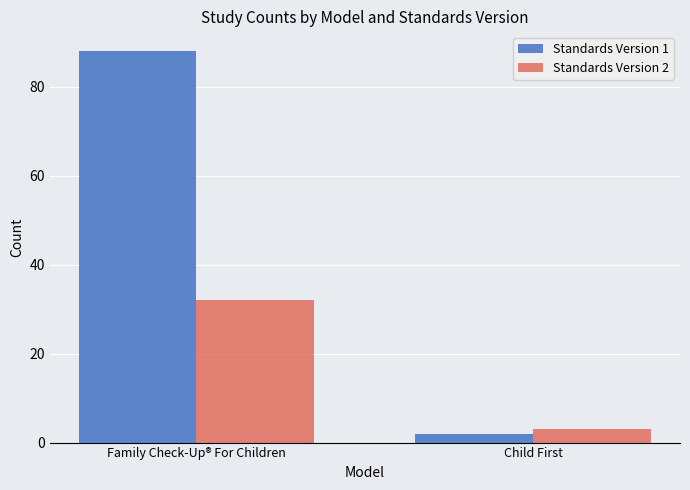

Which series has the largest range (max minus min)?

Standards Version 1